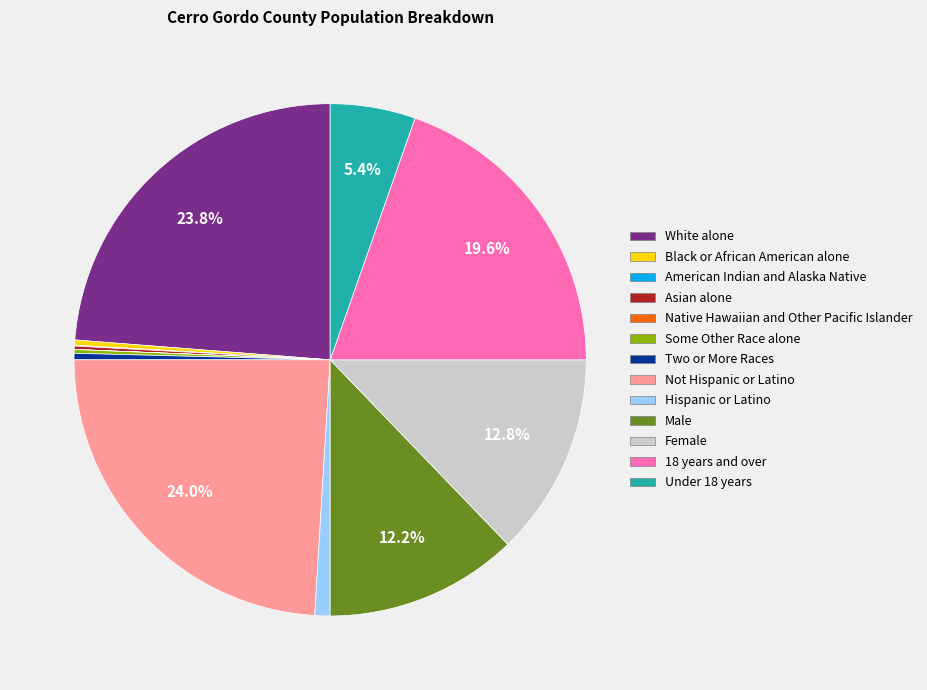

To the nearest percent, what percentage of the pie is 18 years and over?

20%